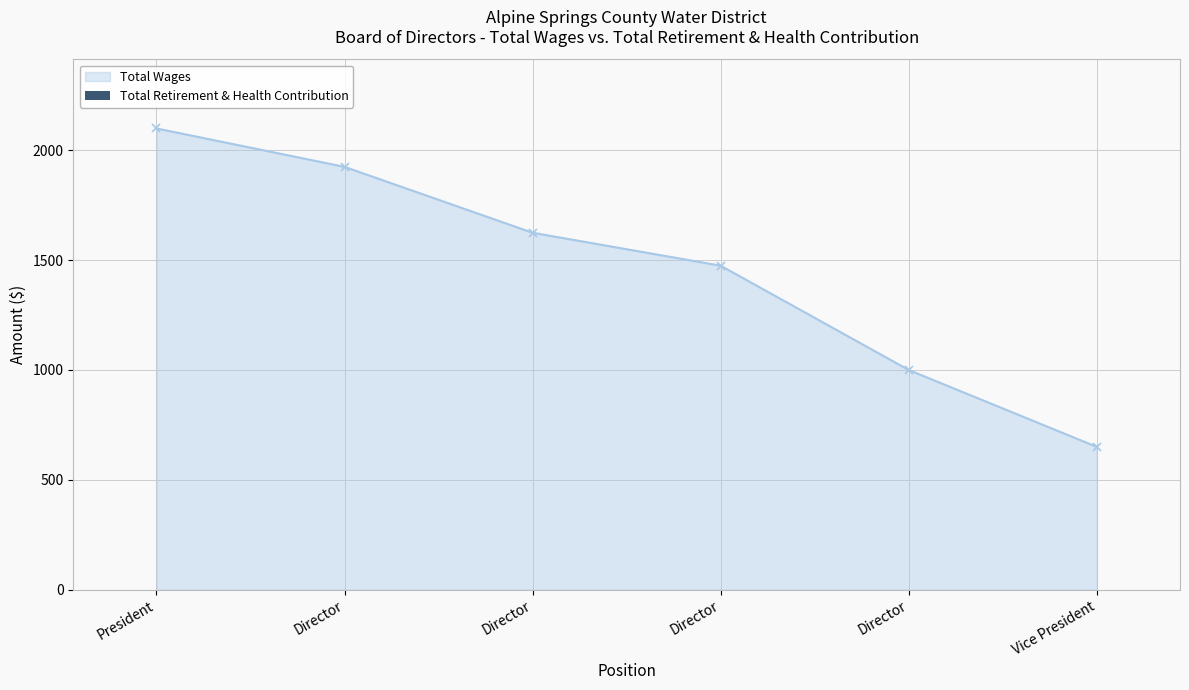

Reading left to right, extract all data points from this chart.

President=2100	Director=1925	Director=1625	Director=1475	Director=1000	Vice President=650